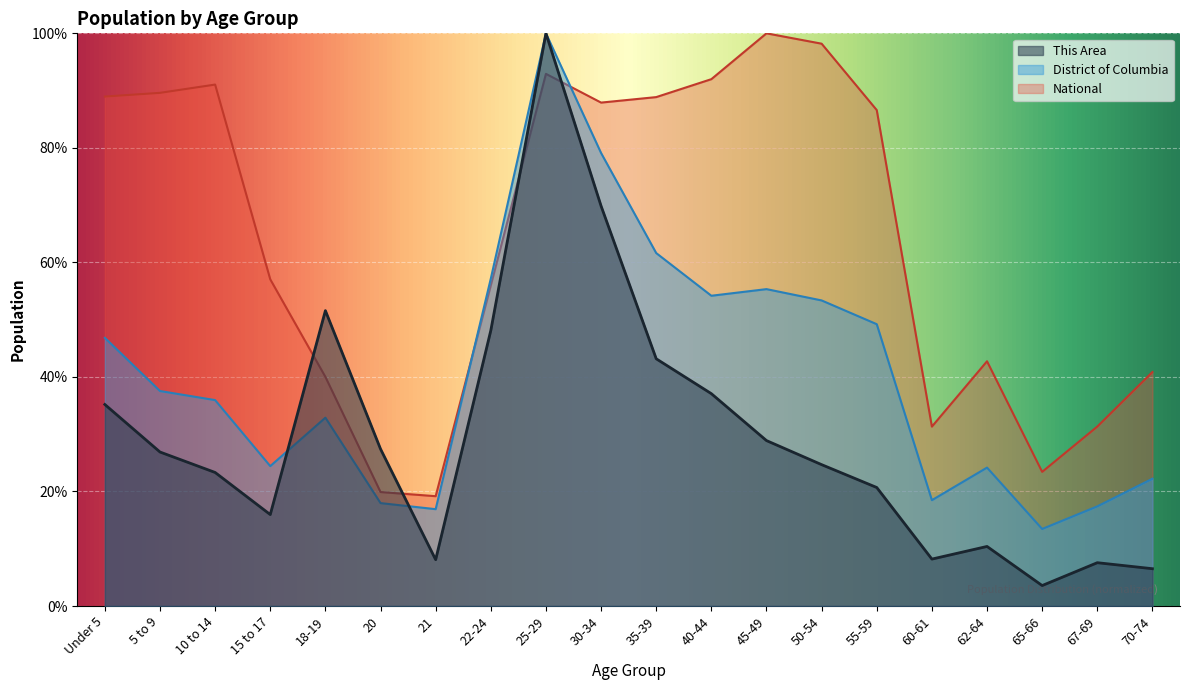

What value does the This Area series have at 60-61?

8.2